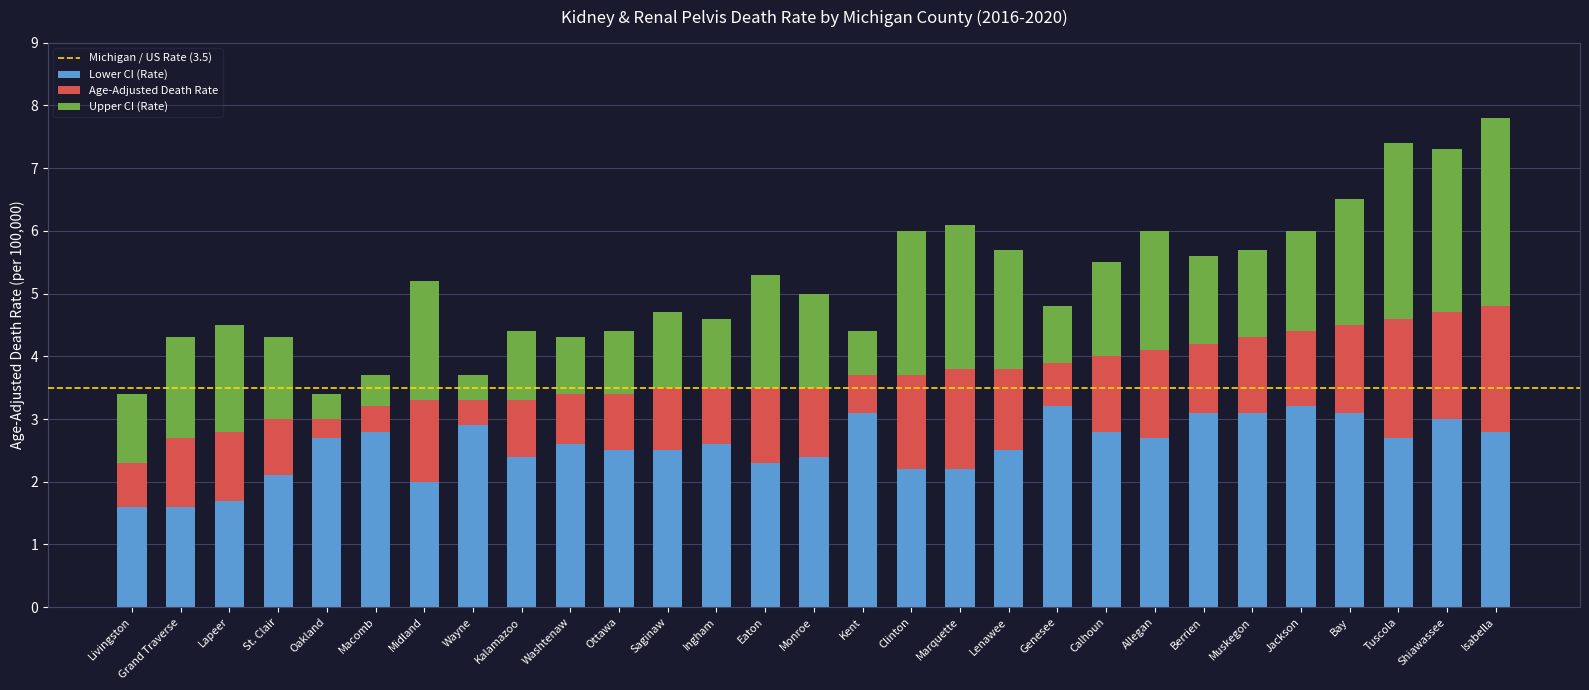

Where does the Lower CI (Rate) series first go above 2?

St. Clair